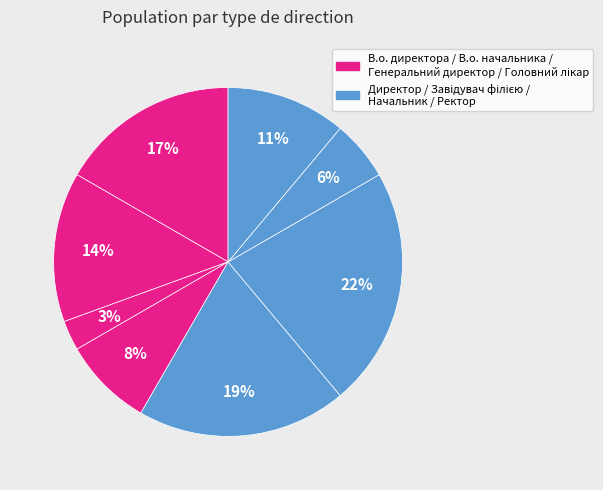

How many slices are in this pie chart?

8